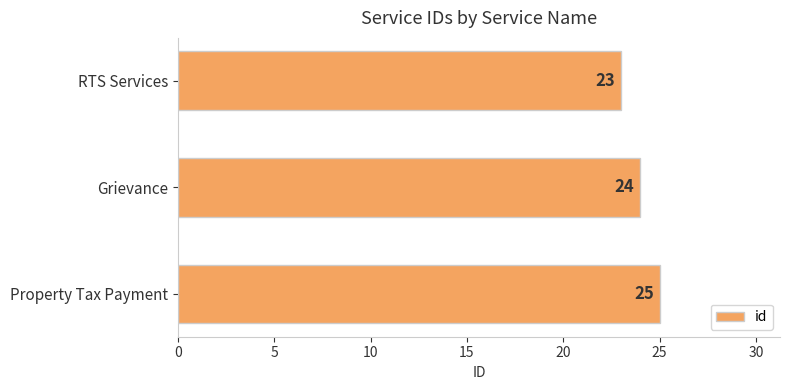

Count the number of data series in this chart.

1